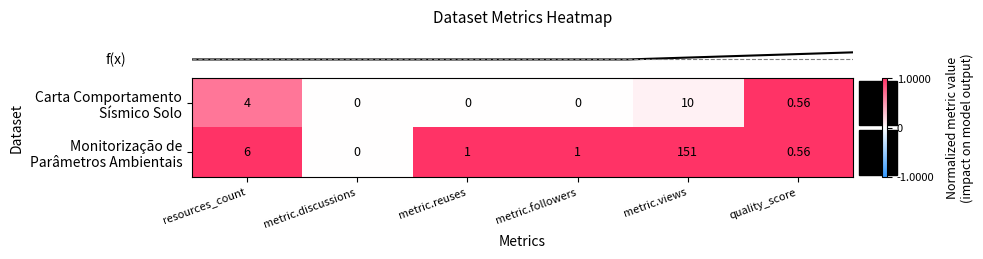

At which category does the chart reach its peak across all series?

metric.views